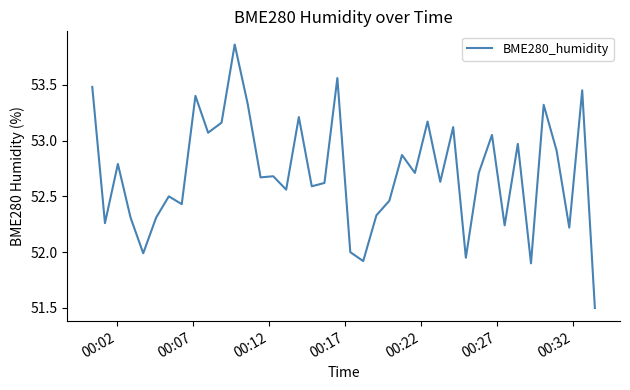

What is the minimum value shown in the chart?

51.5